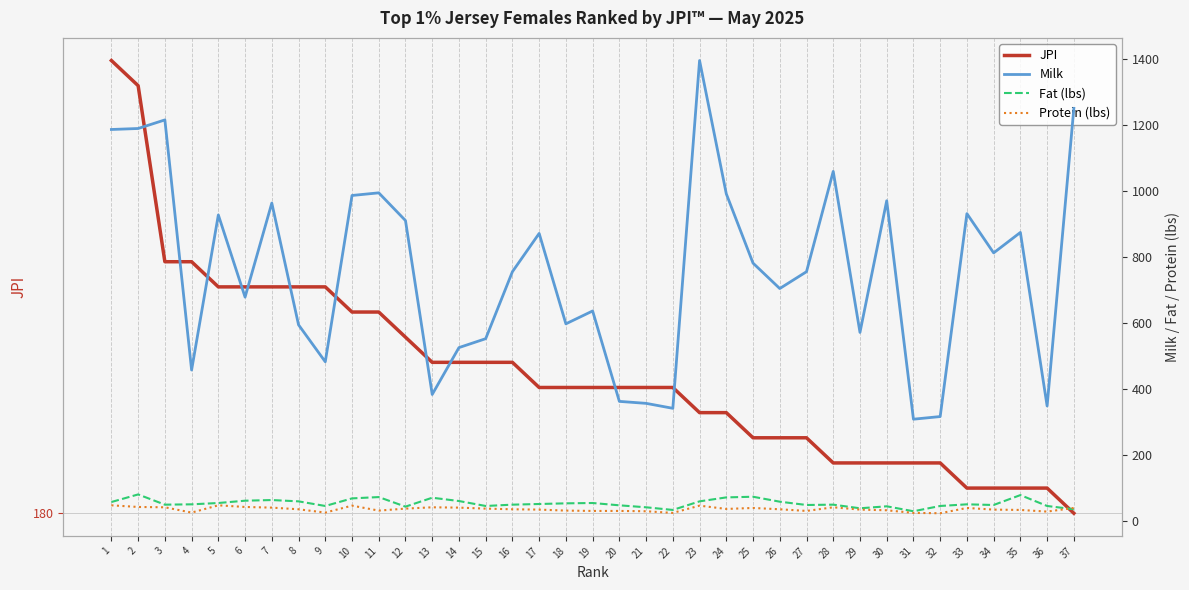

Which series changed the most between 4 and 14?

Milk